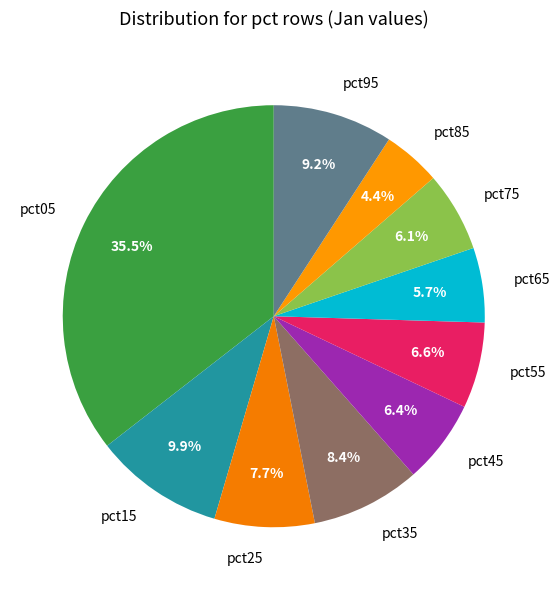

To the nearest percent, what percentage of the pie is pct95?

9%